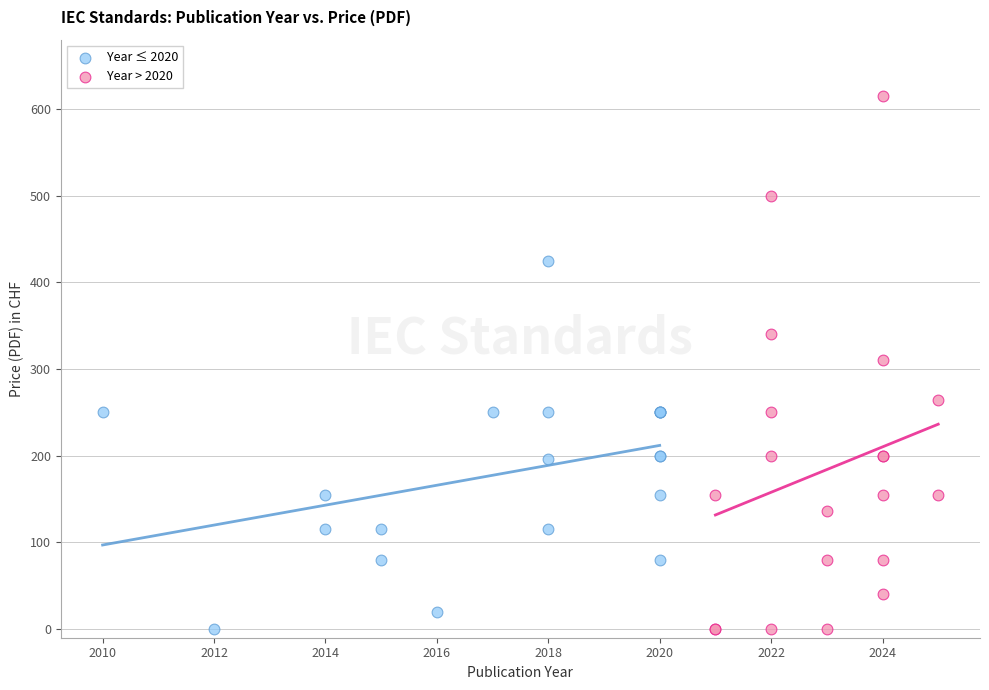

Which series reaches the maximum Y coordinate?

Year > 2020